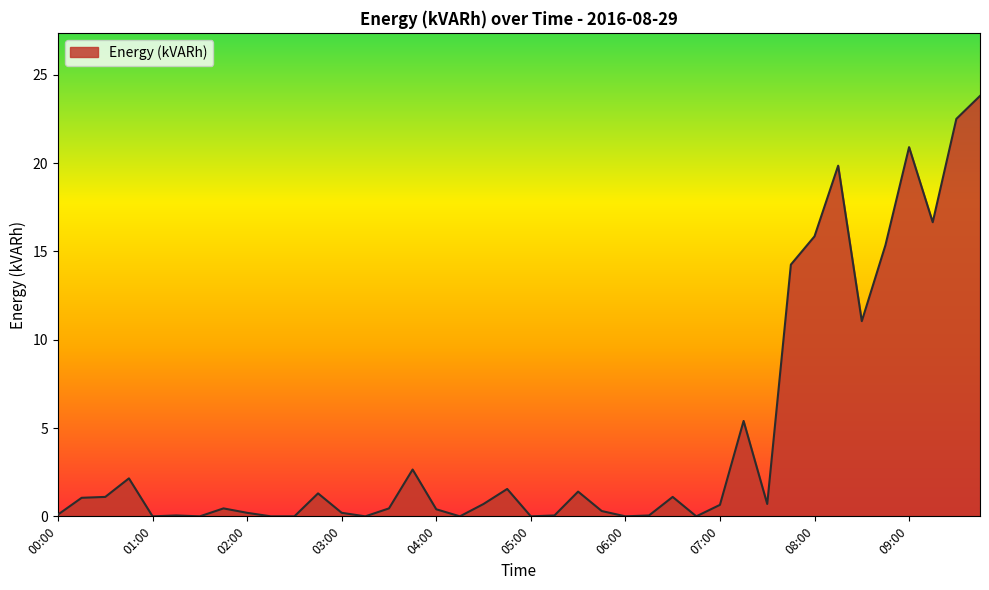

How many lines are shown in the chart?

1